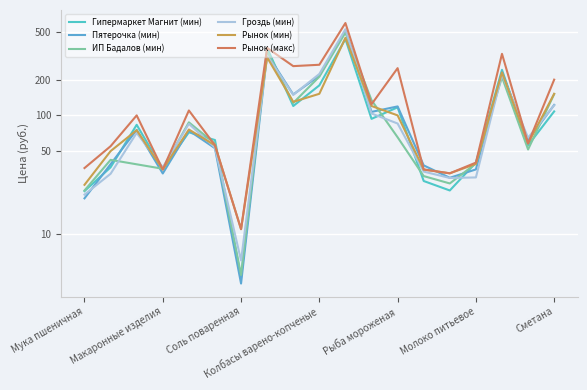

After their last crossing, which series has the higher values: ИП Бадалов (мин) or Пятерочка (мин)?

Пятерочка (мин)